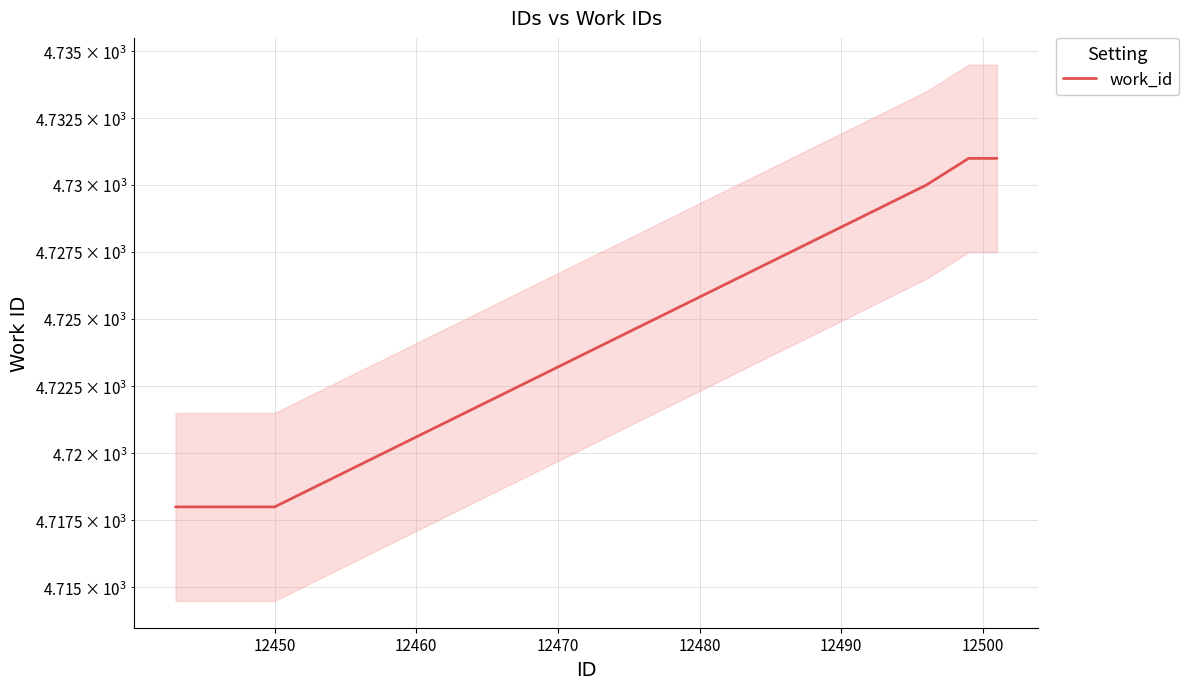

Reading left to right, list all the values displayed in this chart.

4718	4718	4718	4718	4718	4730	4731	4731